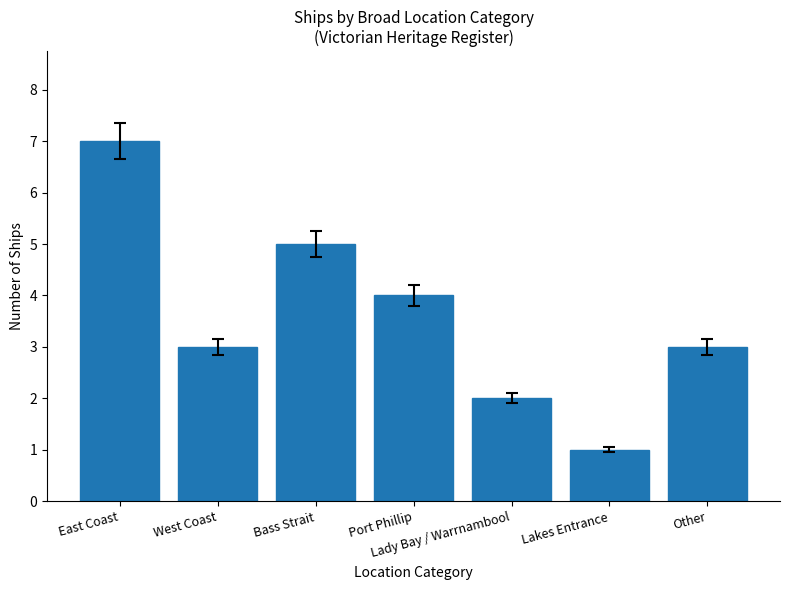

Reading right to left, list all the values displayed in this chart.

Other=3	Lakes Entrance=1	Lady Bay / Warrnambool=2	Port Phillip=4	Bass Strait=5	West Coast=3	East Coast=7